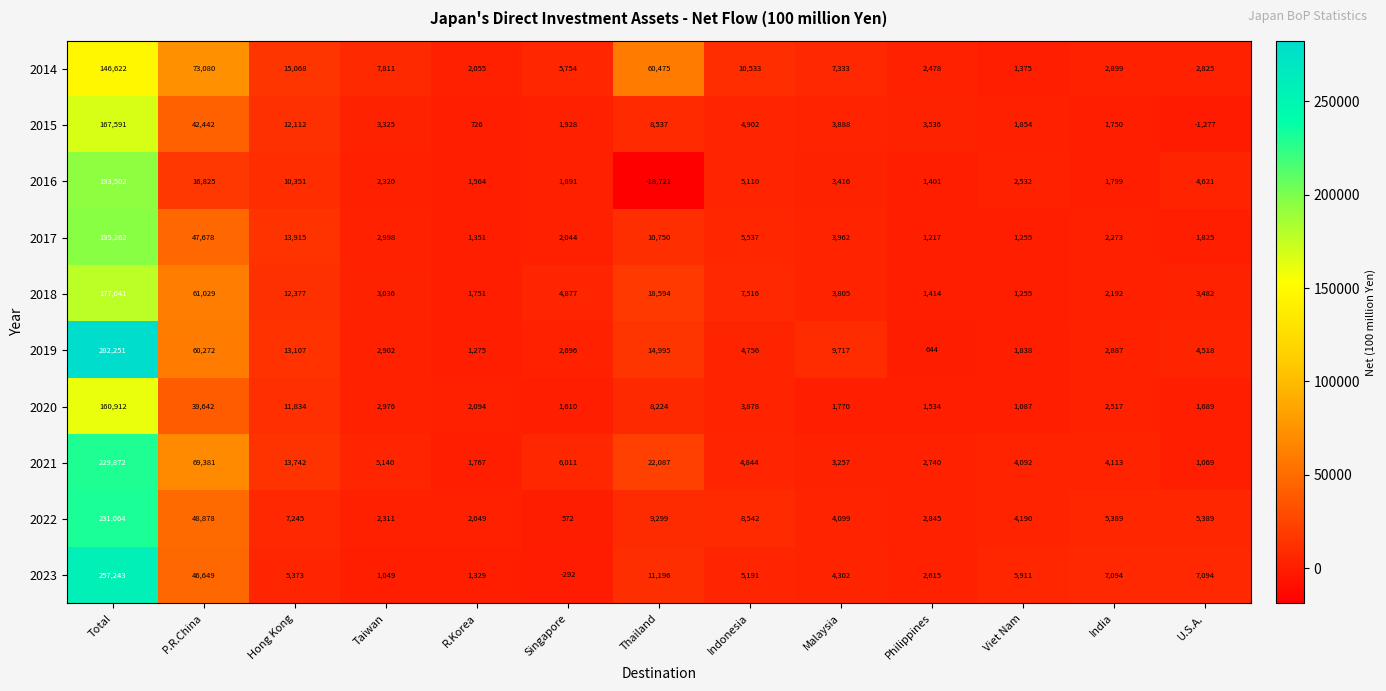

Which series changed the most between Taiwan and India?

2023